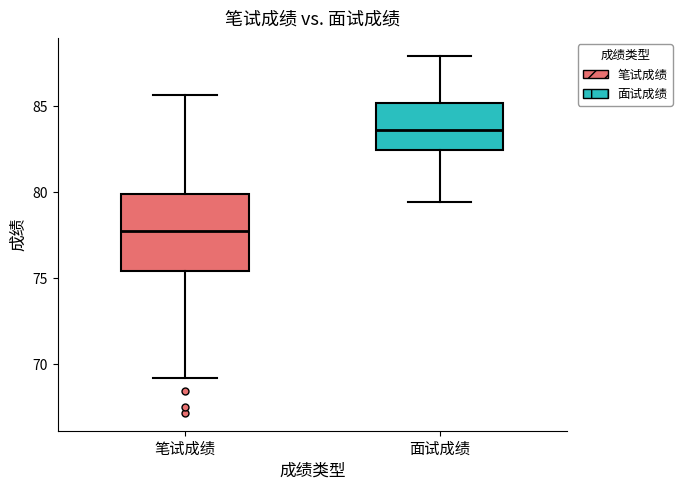

Which box's median line is the lowest?

笔试成绩